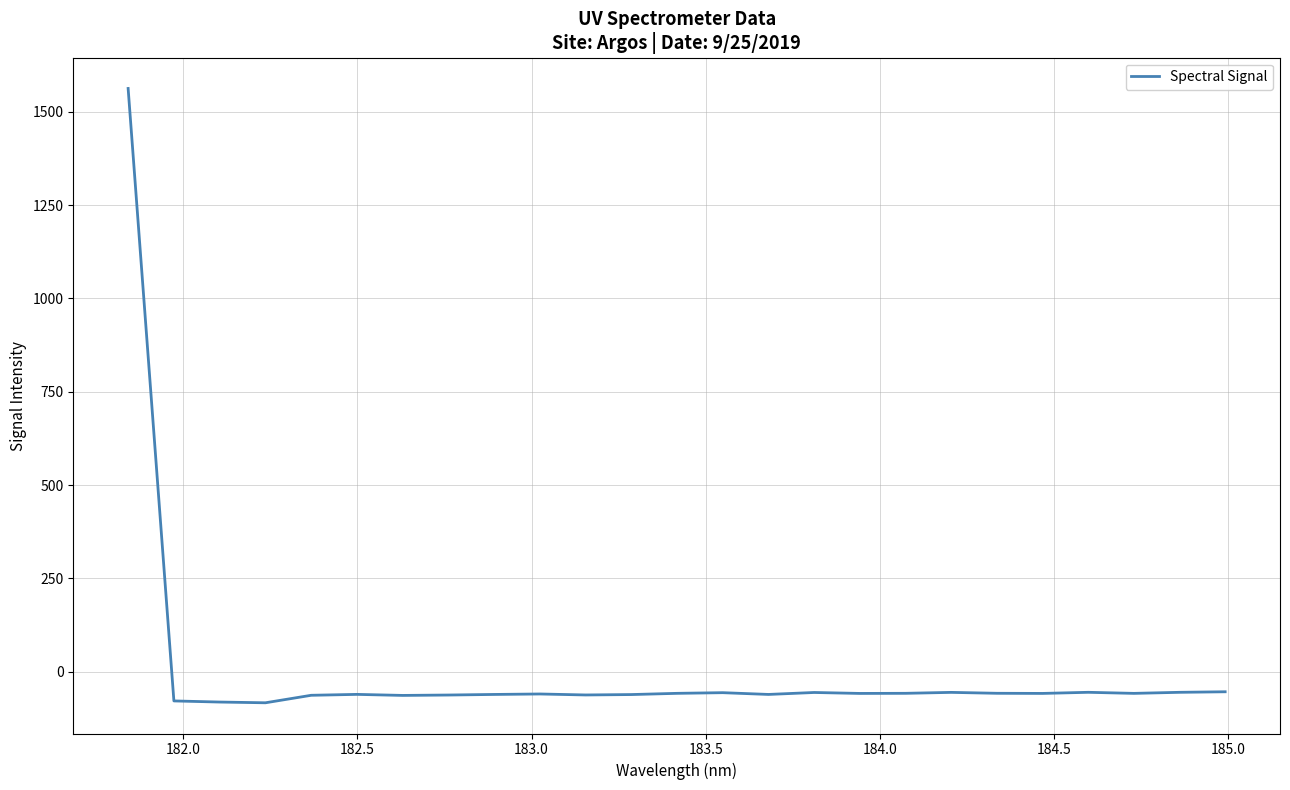

What is the greatest value displayed?

1562.9